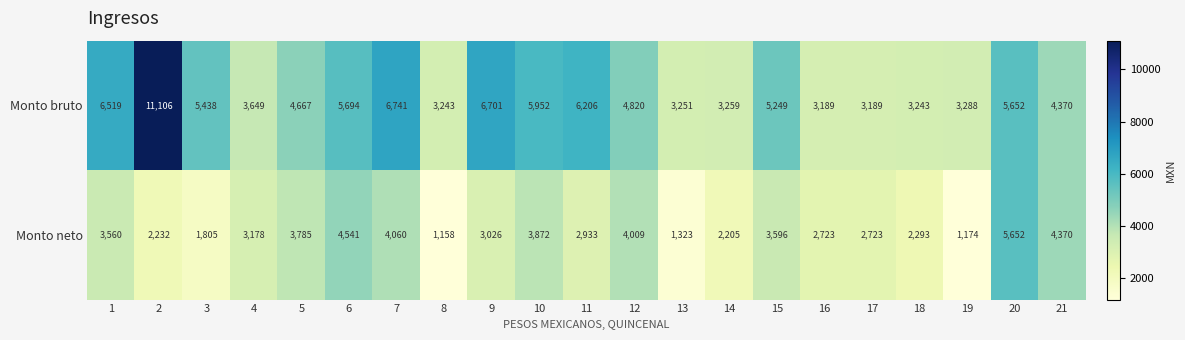

What is the spread (max minus min) of values at 5?

882